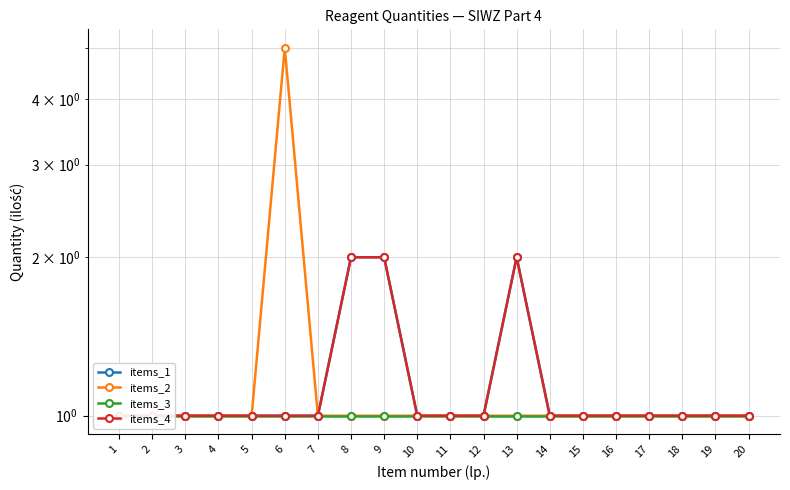

Reading right to left, list all the values displayed in this chart.

items_1: 1	1	1	1	1	1	1	2	1	1	1	2	2	1	1	1	1	1	1	1
items_2: 1	1	1	1	1	1	1	1	1	1	1	1	1	1	5	1	1	1	1	1
items_3: 1	1	1	1	1	1	1	1	1	1	1	1	1	1	1	1	1	1	1	1
items_4: 1	1	1	1	1	1	1	2	1	1	1	2	2	1	1	1	1	1	1	1